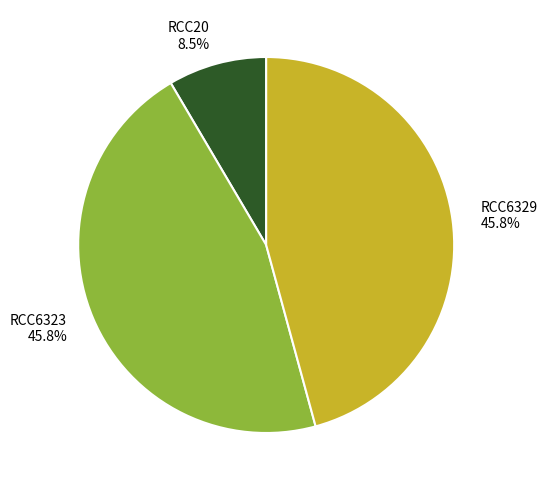

True or false: RCC20 accounts for 14% of the total.

False